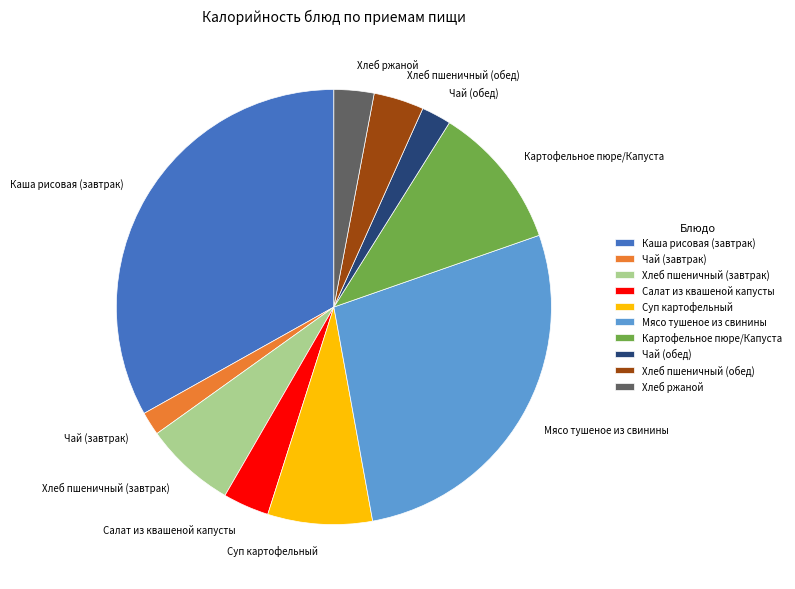

Approximately how many times larger is the value at Хлеб пшеничный (завтрак) compared to Хлеб ржаной?

2.3